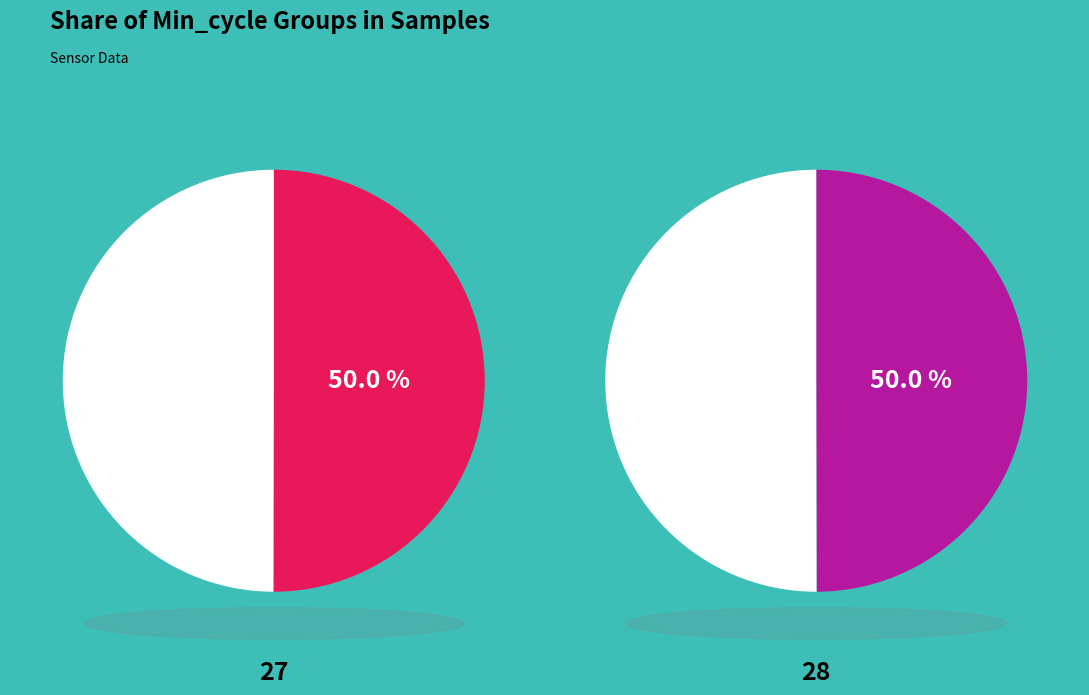

To the nearest percent, what portion does Min_cycle_28 represent?

50%